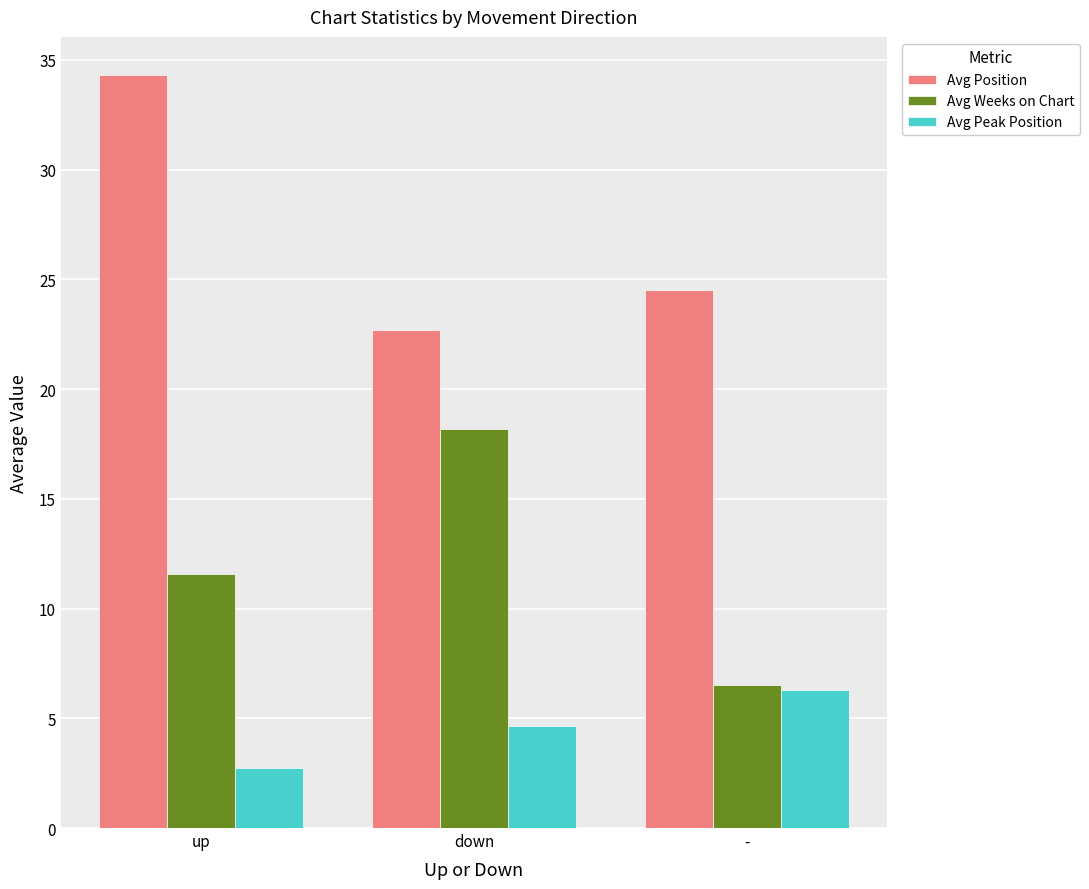

Reading left to right, what are all the values shown in this chart?

Avg Position: up=34.3	down=22.7	-=24.5
Avg Weeks on Chart: up=11.6	down=18.2	-=6.5
Avg Peak Position: up=2.7	down=4.7	-=6.3